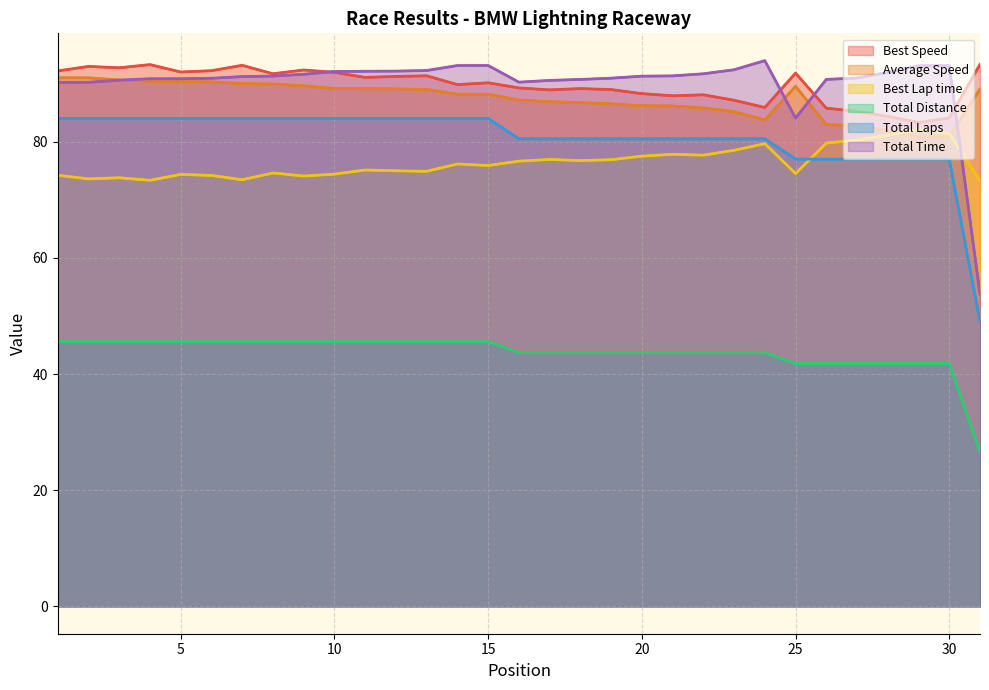

What are all the series names shown in the legend?

Best Speed (line), Average Speed (line), Best Lap time (line), Total Distance (line), Total Laps (line), Total Time (line)